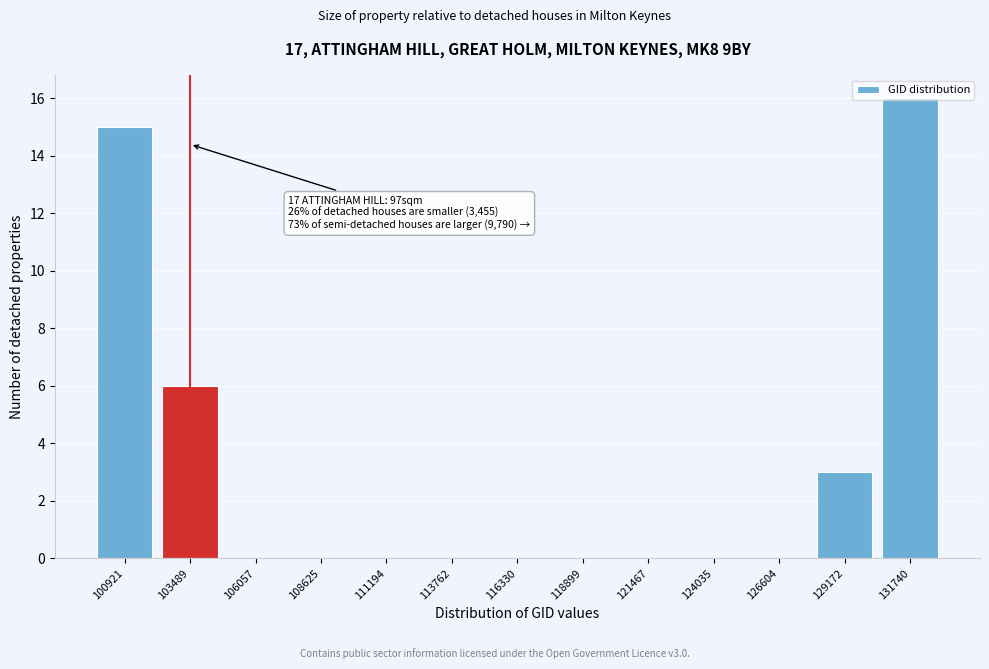

The value at 124035 is 0. True or false?

True